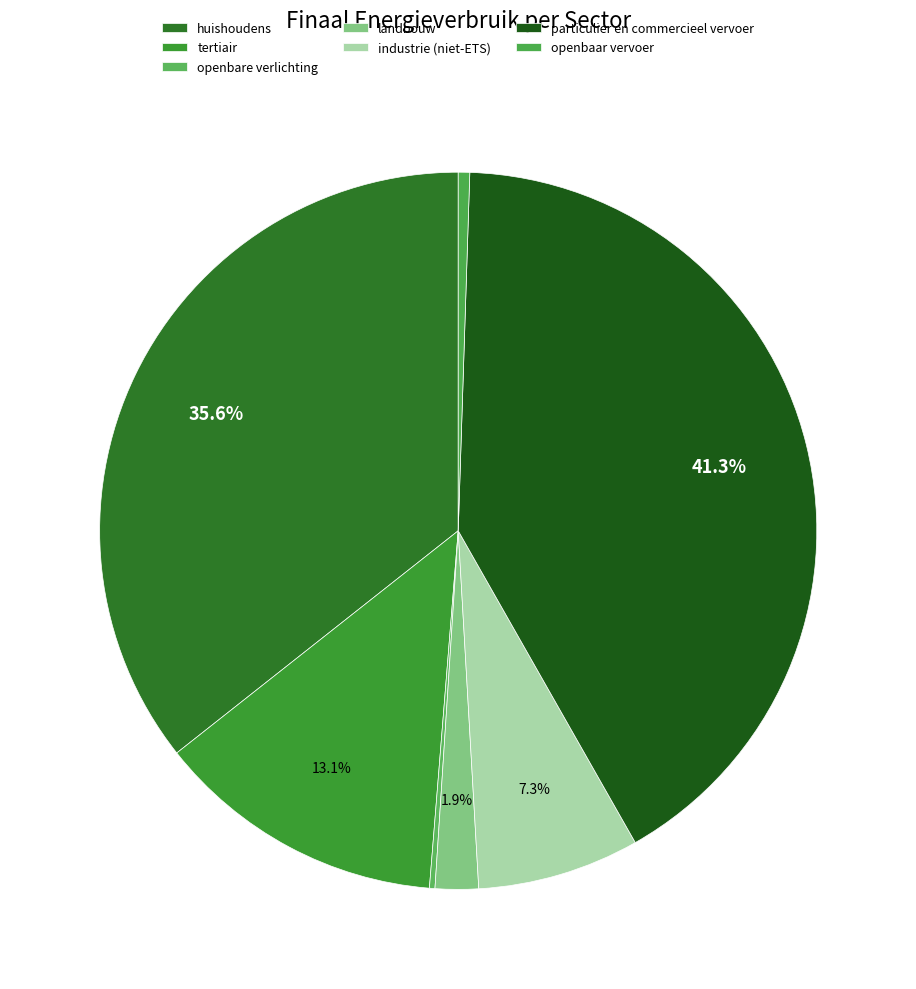

What is the smallest slice in the pie chart?

openbare verlichting